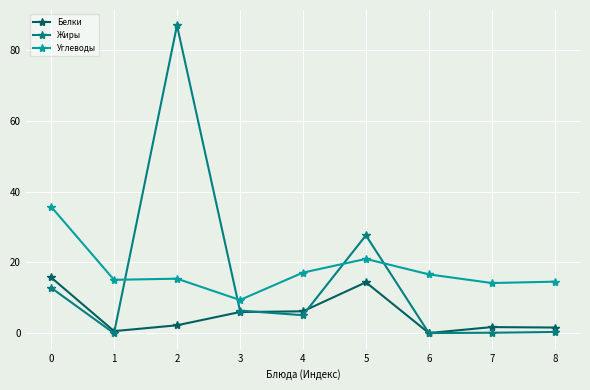

Which series changed the most between 0 and 7?

Углеводы